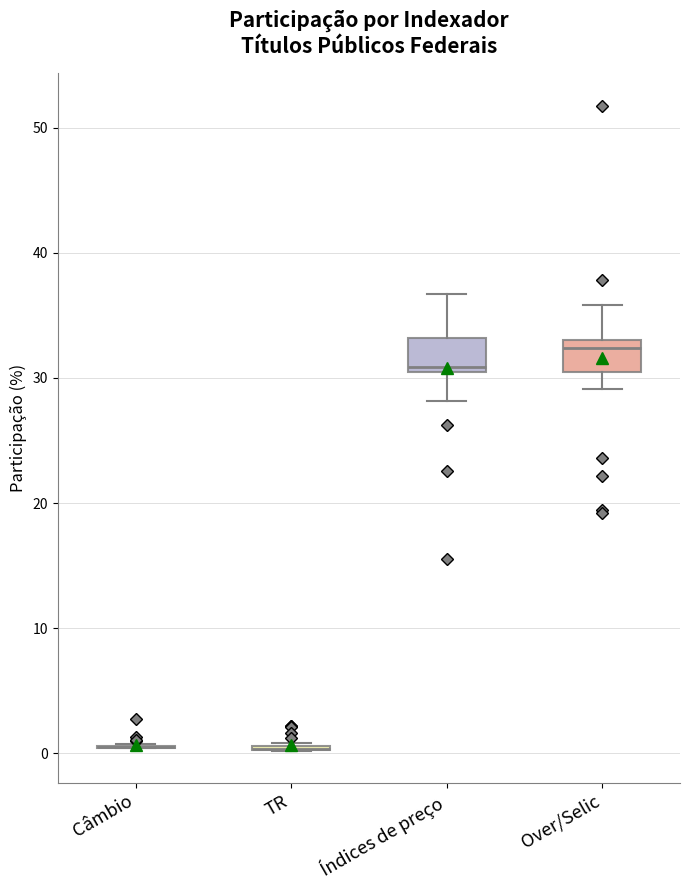

Reading left to right, read every box against the y-axis: the position of its median line, the range the box covers, and the ends of its whiskers. The values are not printed on the chart, so give them approximately, as read against the axis.

Câmbio: box collapsed to a line at 0, whiskers 0 to 1
TR: box collapsed to a line at 0, whiskers 0 to 1
Índices de preço: median 31, box 30 to 33, whiskers 28 to 37
Over/Selic: median 32, box 30 to 33, whiskers 29 to 36